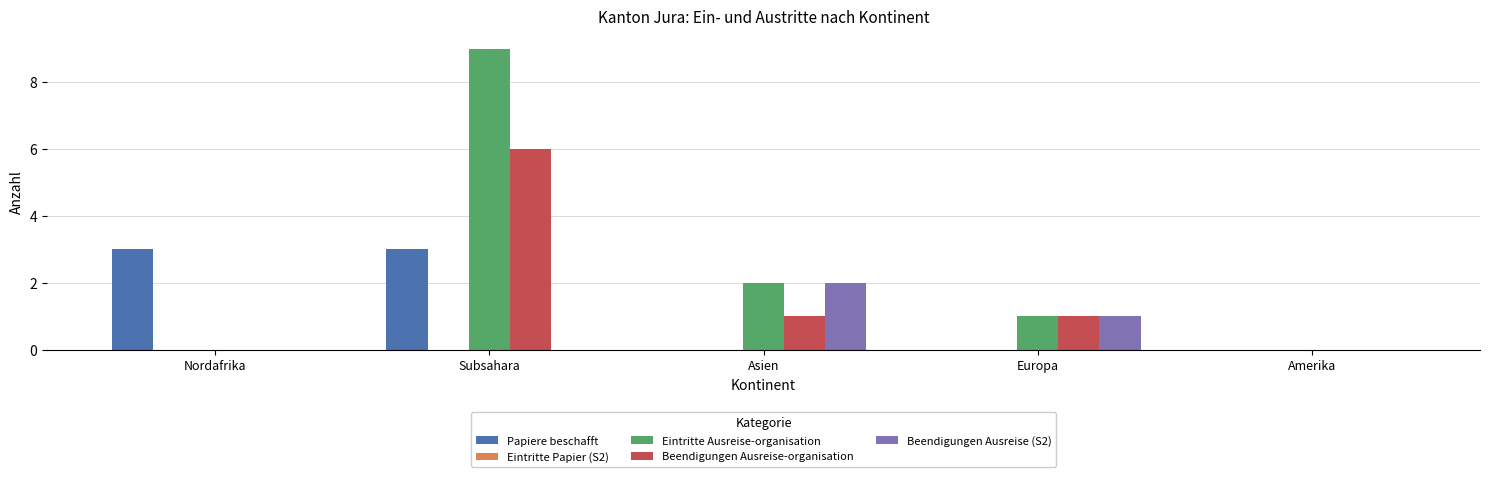

Which category has the highest value in the Eintritte Ausreise-organisation series?

Subsahara